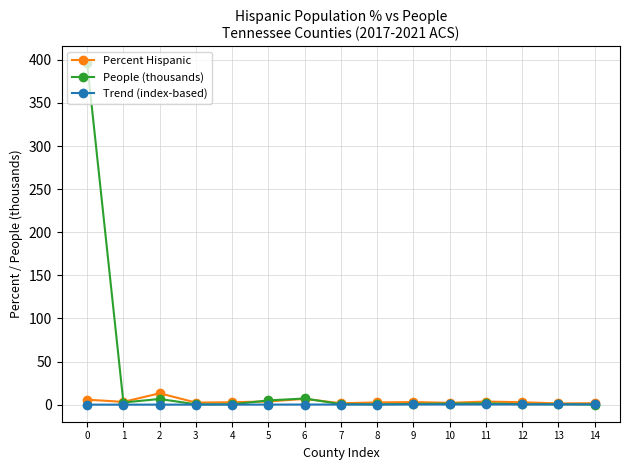

What is the average value of the Percent Hispanic series?

3.8